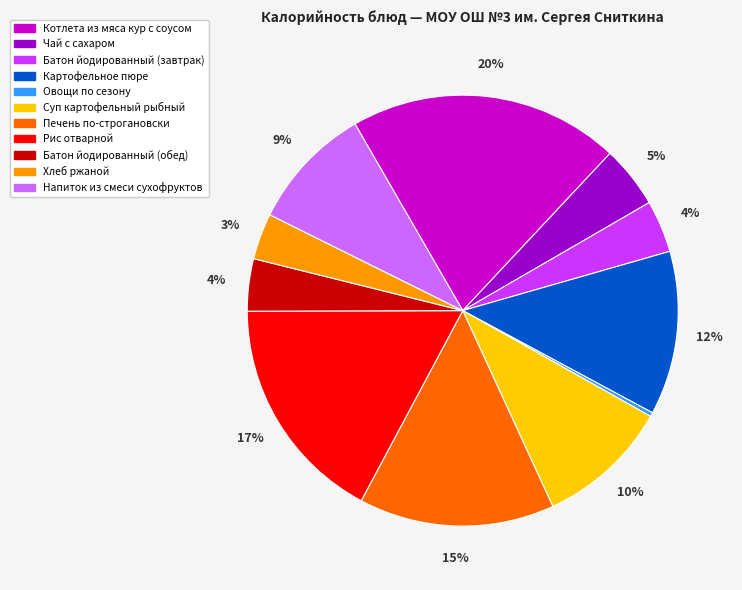

To the nearest percent, what is the average slice percentage?

9%